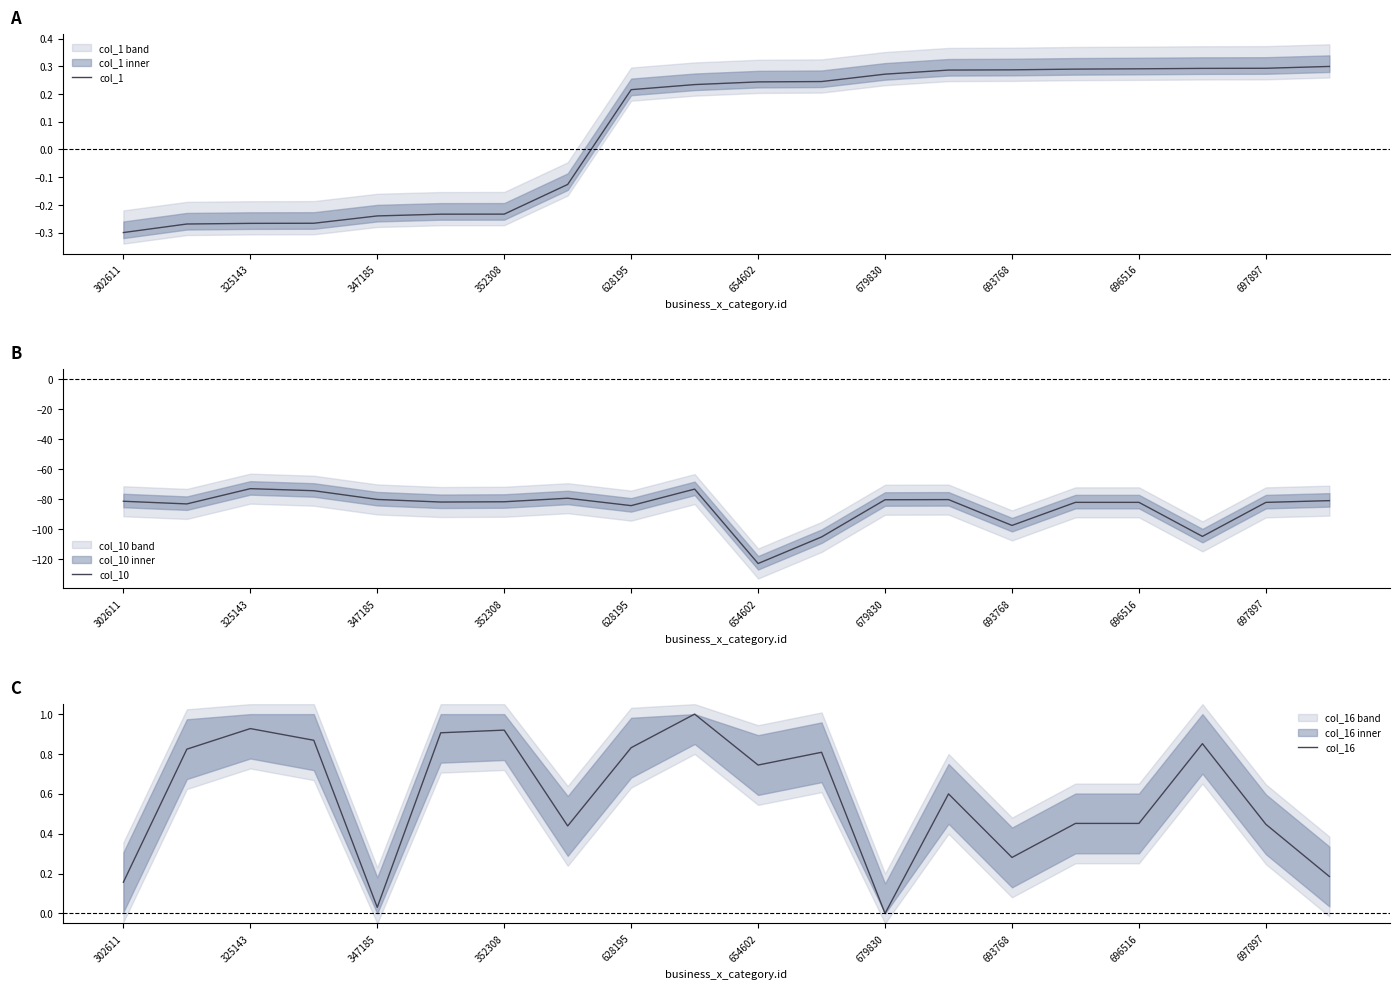

True or false: col_10 has a value of -82.1 at 697897.

True